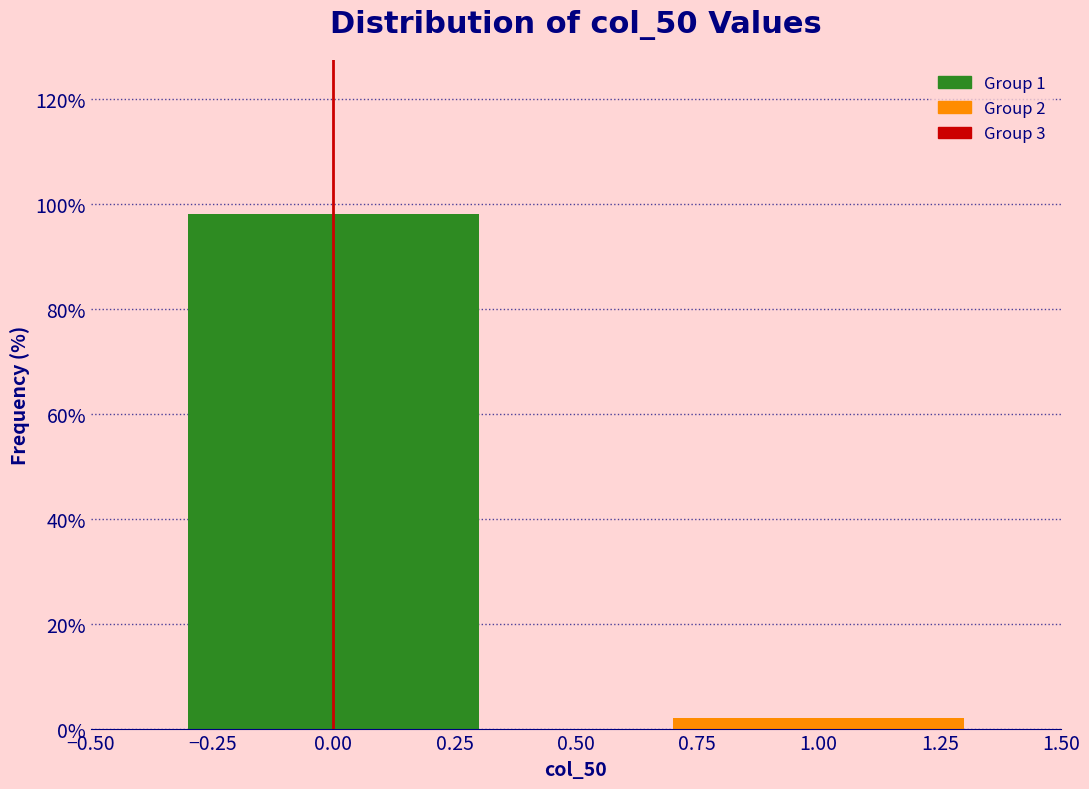

Reading left to right, extract all data points from this chart.

98	2